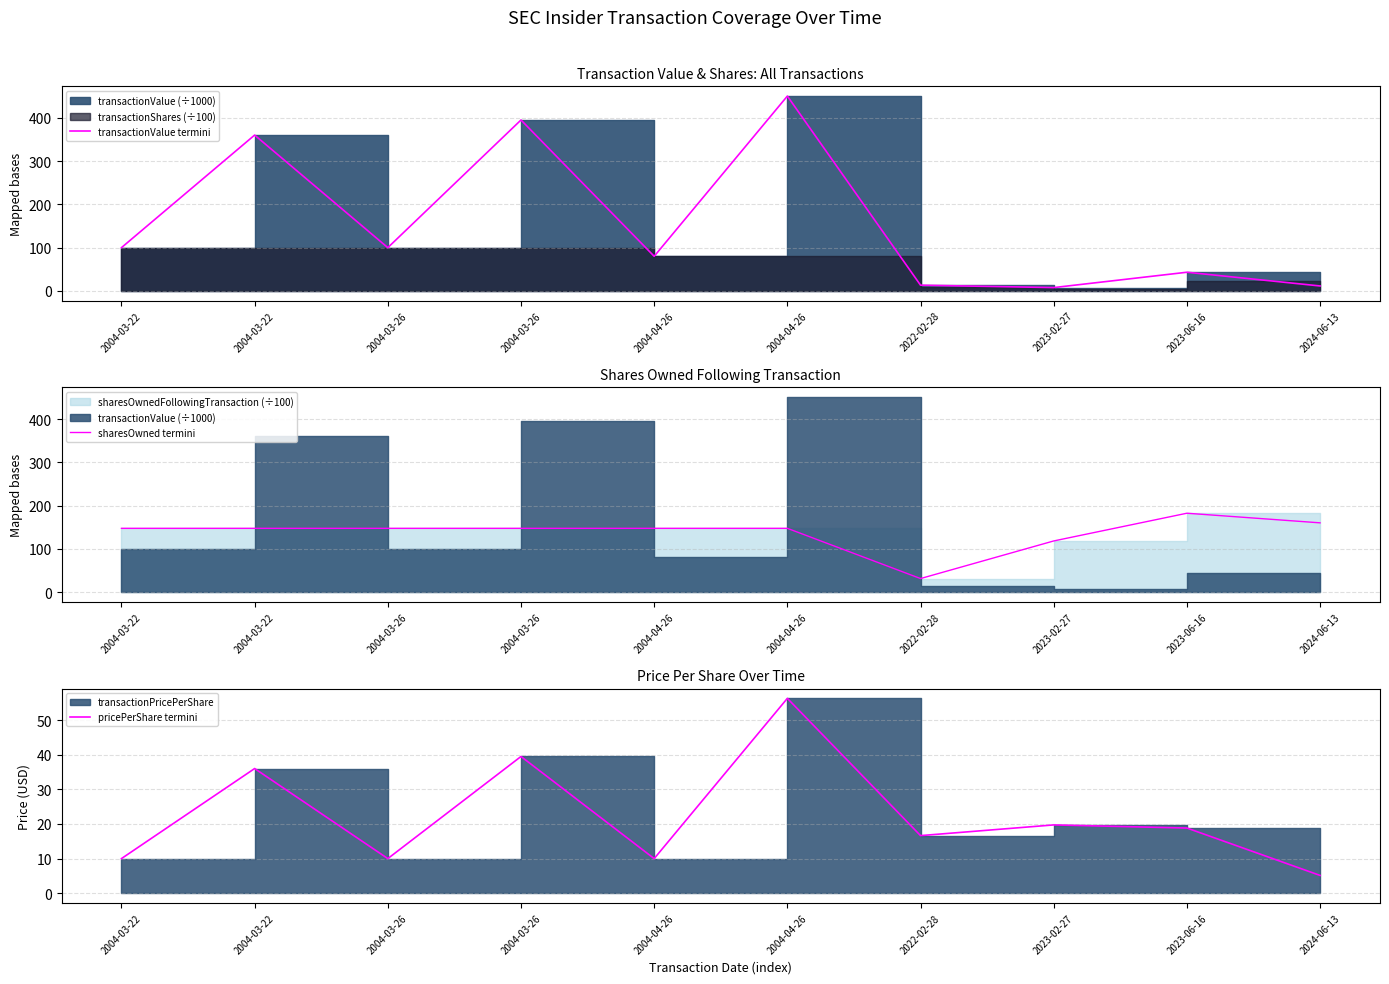

The value of pricePerShare termini at 2004-03-22 is 11.7. True or false?

False